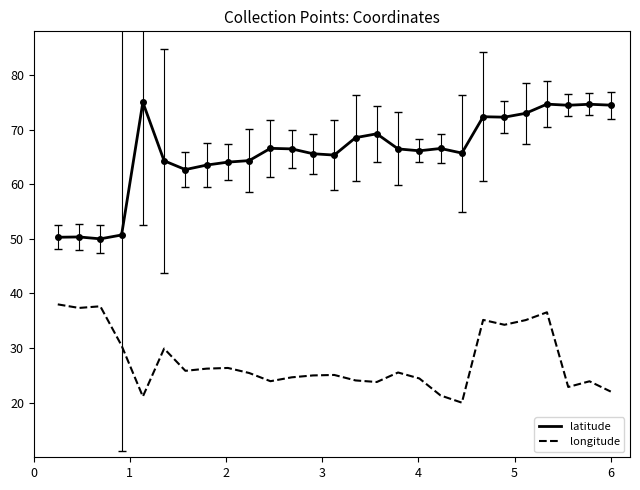

What is the difference between the maximum and minimum values in the latitude series?

25.0